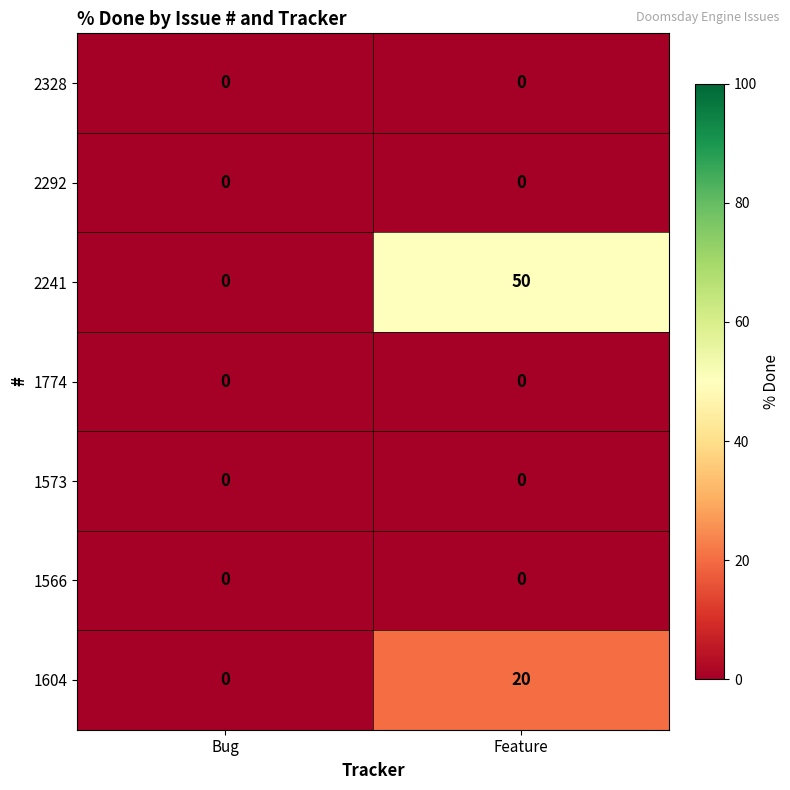

At how many categories does at least one series exceed 37?

1